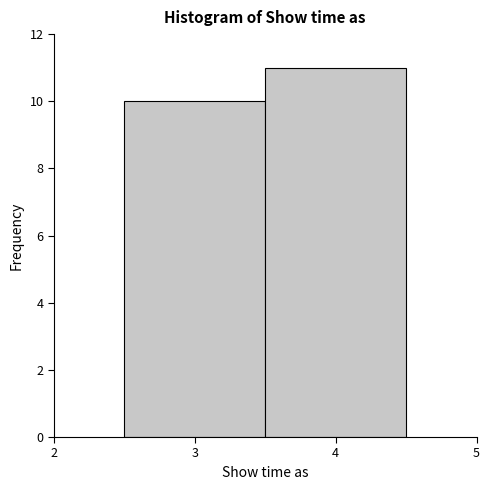

What is the height of the bar covering 3.5 to 4.5 on the x-axis? The values are not printed on the chart, so give them approximately, as read against the axis.

11